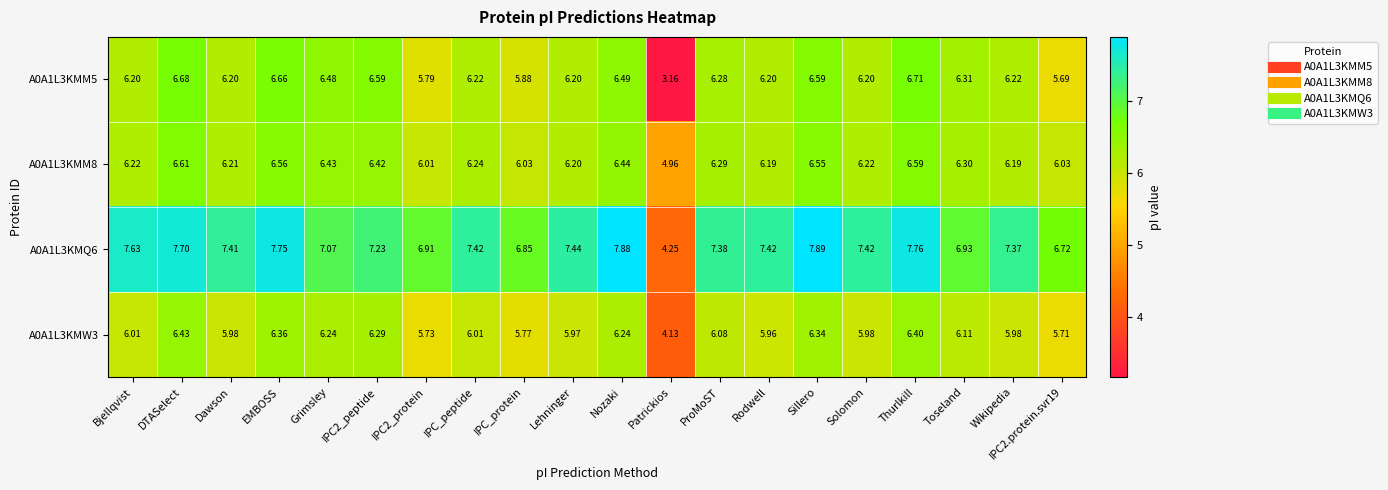

At which label is A0A1L3KMM8 closest to 5?

Patrickios